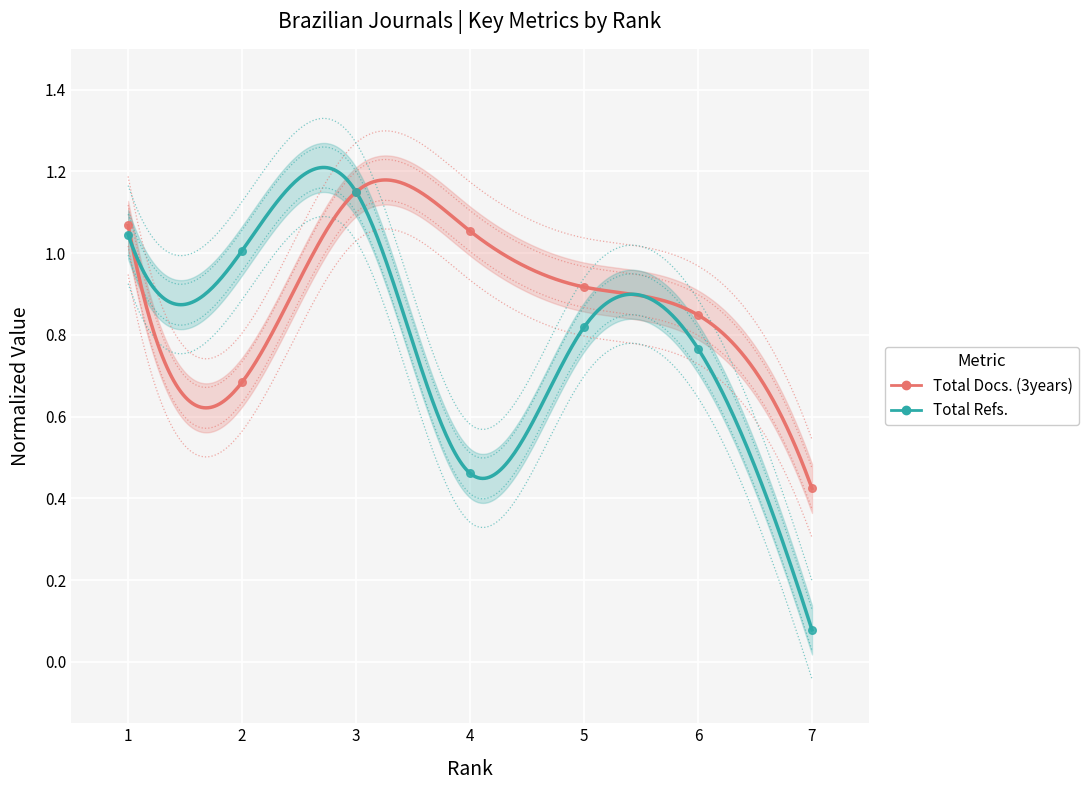

Which series has the largest total across all categories?

Total Docs. (3years)